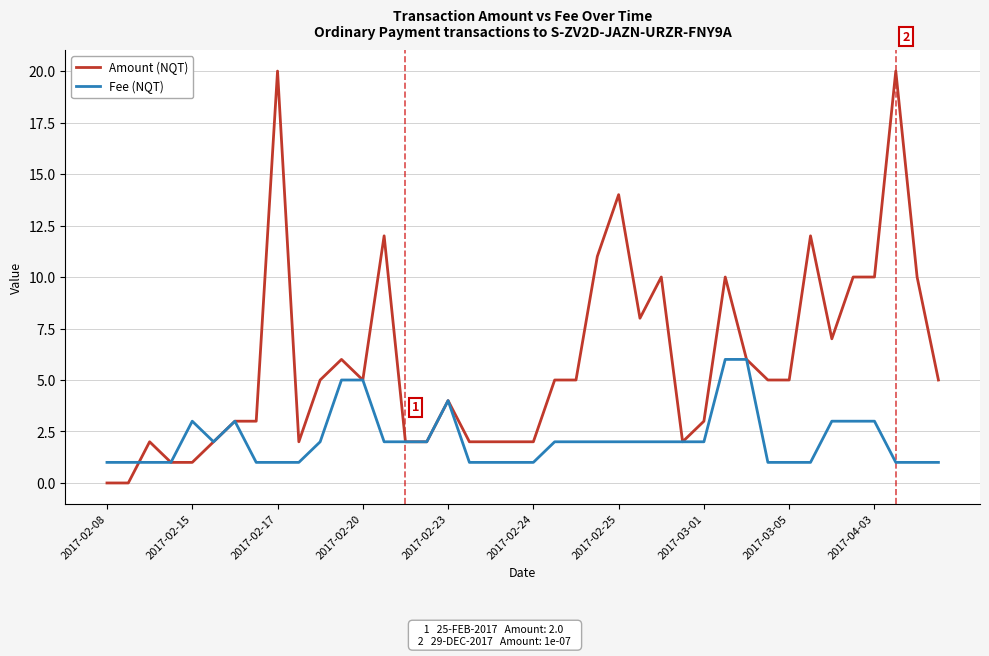

Which series has the largest range (max minus min)?

Amount (NQT)